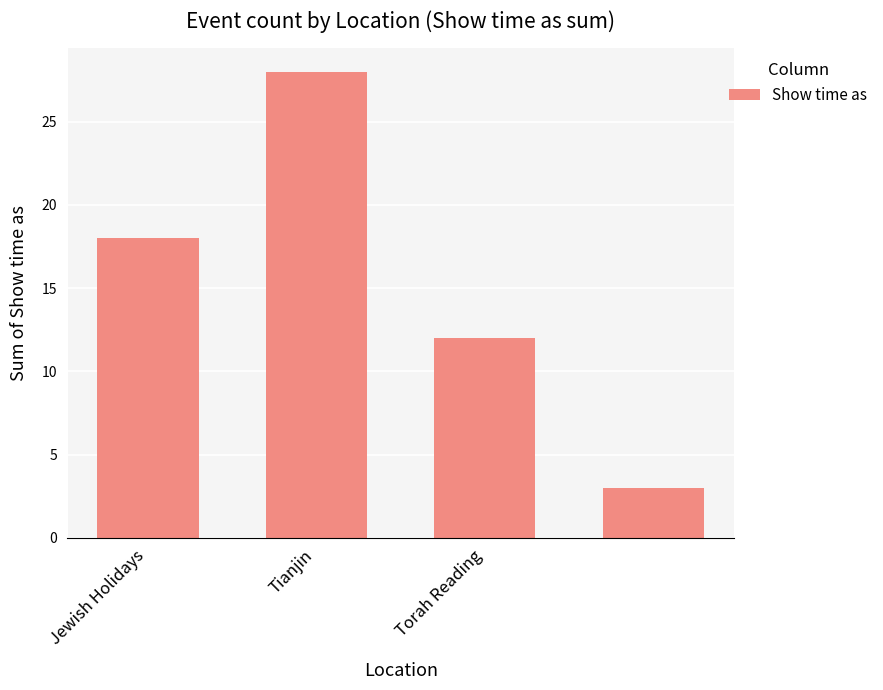

What is the sum of all values?

61